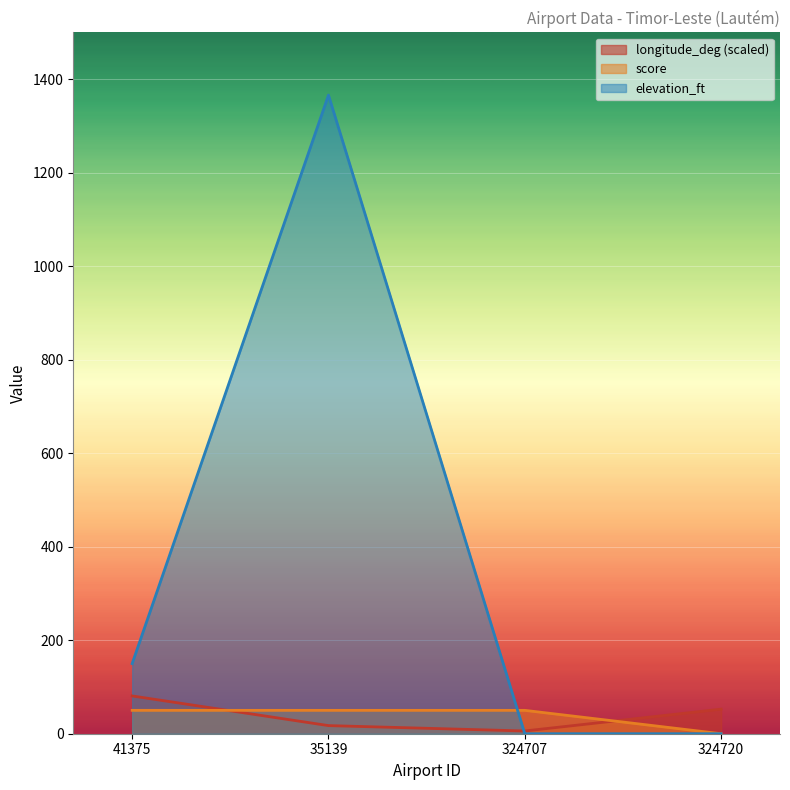

How many data points in score are less than 50?

1